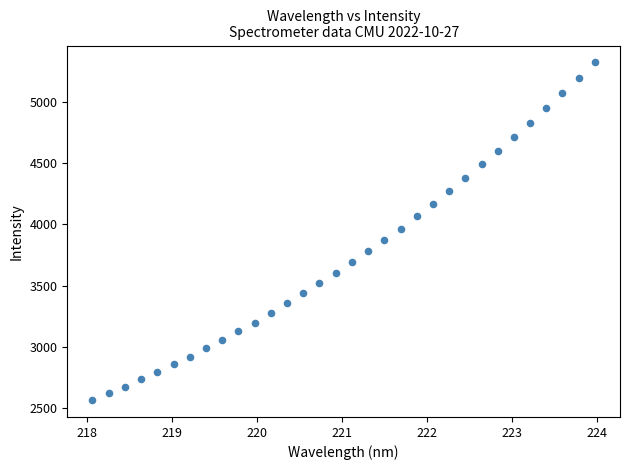

What is the range of Y values (max minus min)?

2764.3